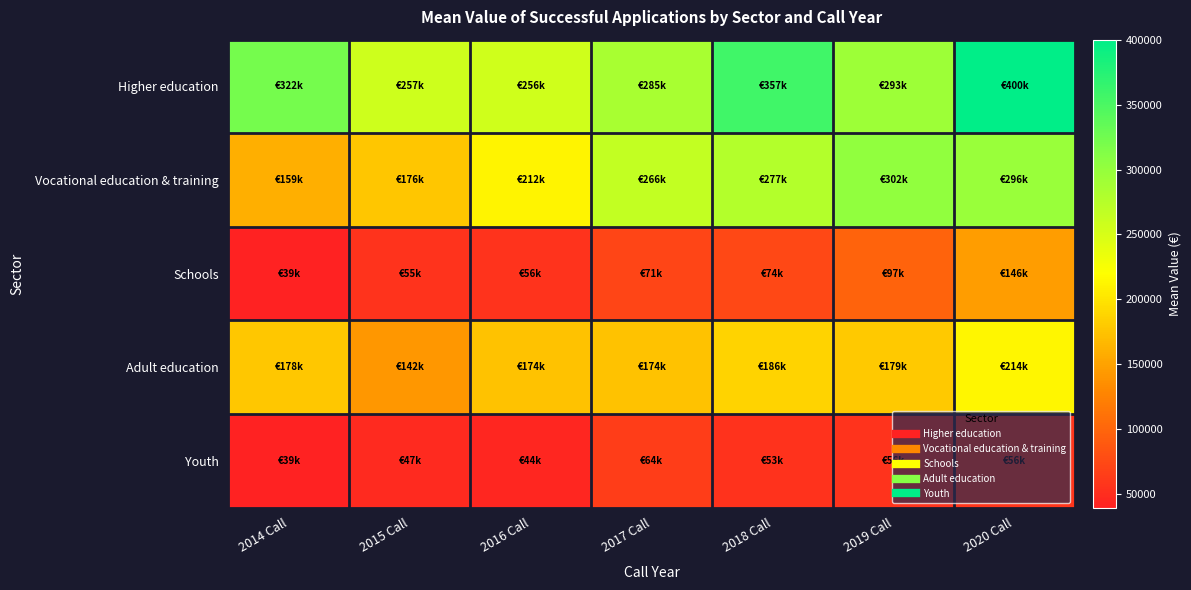

What is the difference between the highest and lowest values at 2017 Call?

221211.4